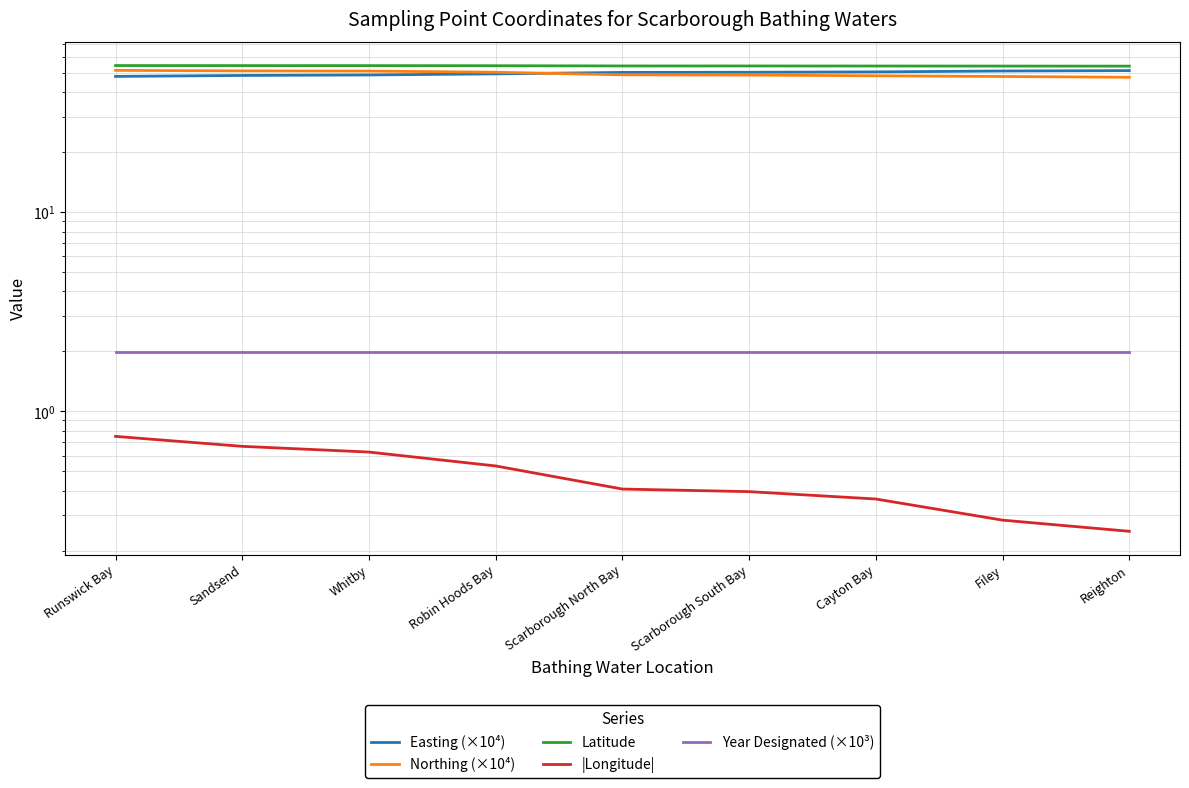

At which label is Northing (×10⁴) closest to 49?

Scarborough North Bay